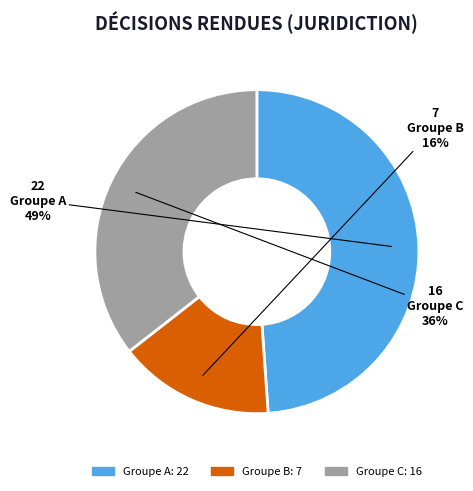

Is there any slice that represents more than half of the pie?

No